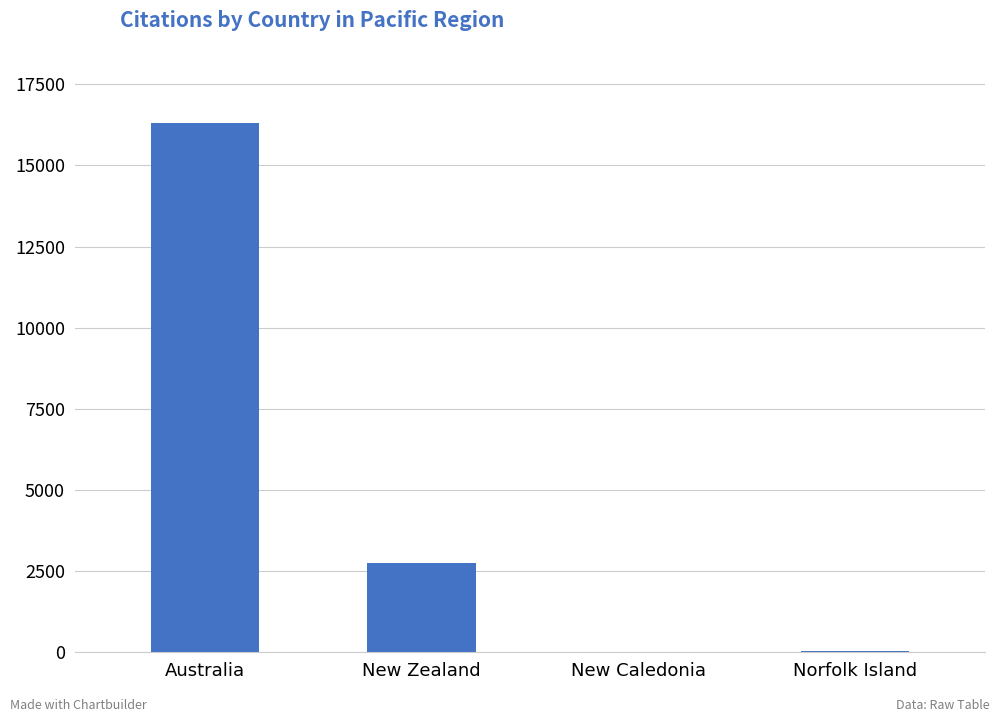

Which label corresponds to the largest value in the chart?

Australia